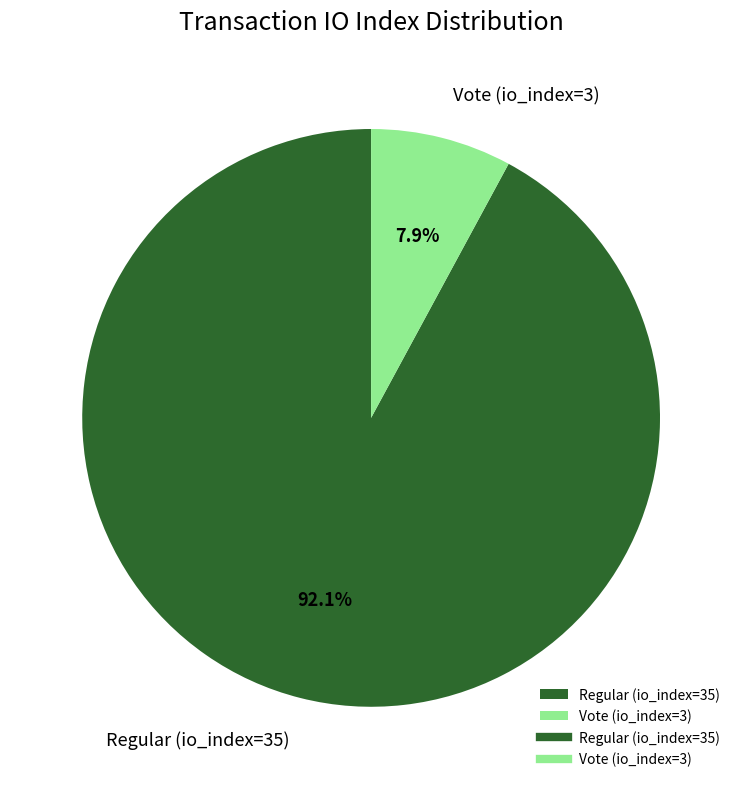

Which slice is the smallest?

Vote (io_index=3)